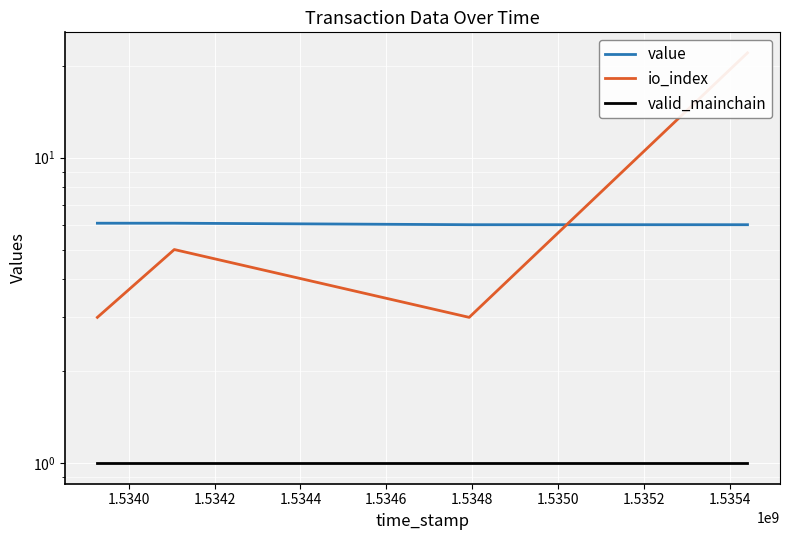

What are all the series names shown in the legend?

value, io_index, valid_mainchain